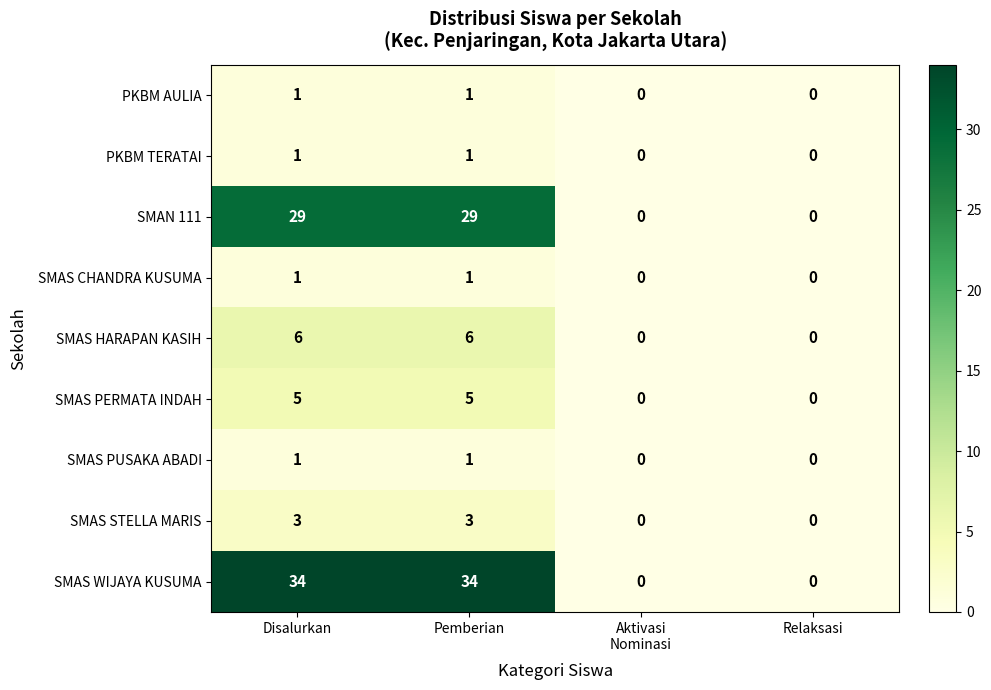

What is the sum of all SMAN 111 values?

58